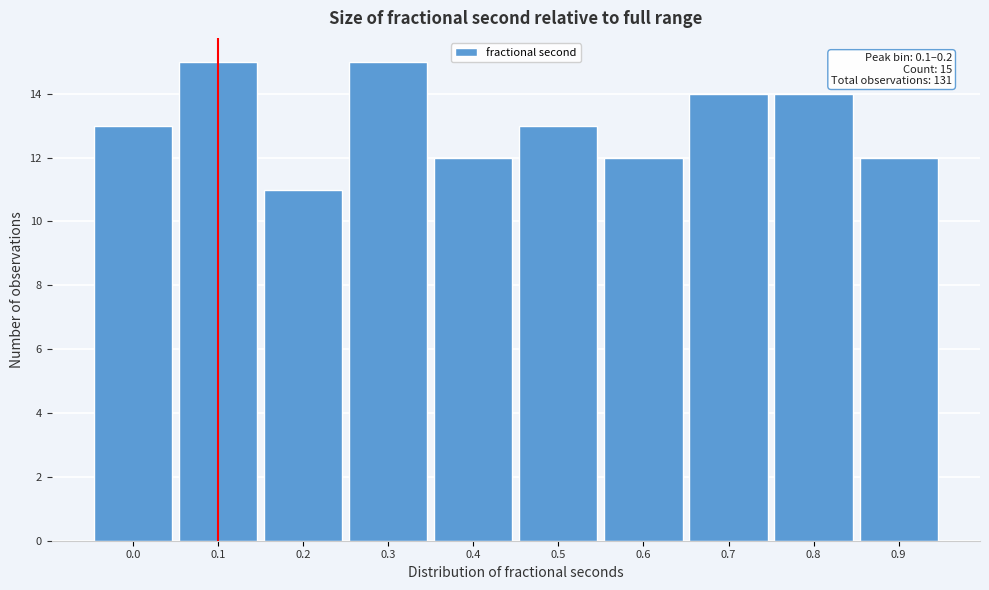

Reading left to right, what are all the values shown in this chart?

0.0=13	0.1=15	0.2=11	0.3=15	0.4=12	0.5=13	0.6=12	0.7=14	0.8=14	0.9=12